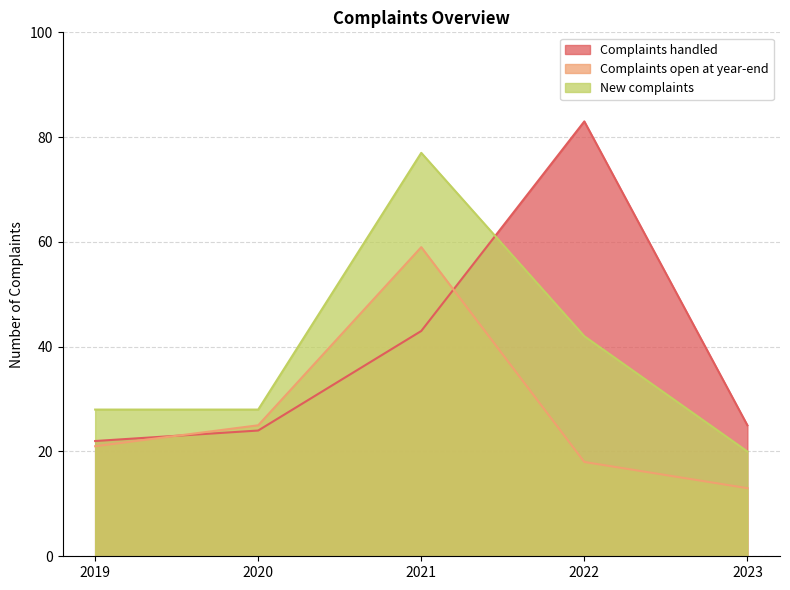

In Complaints open at year-end, how many points are higher than both neighbors (excluding endpoints)?

1